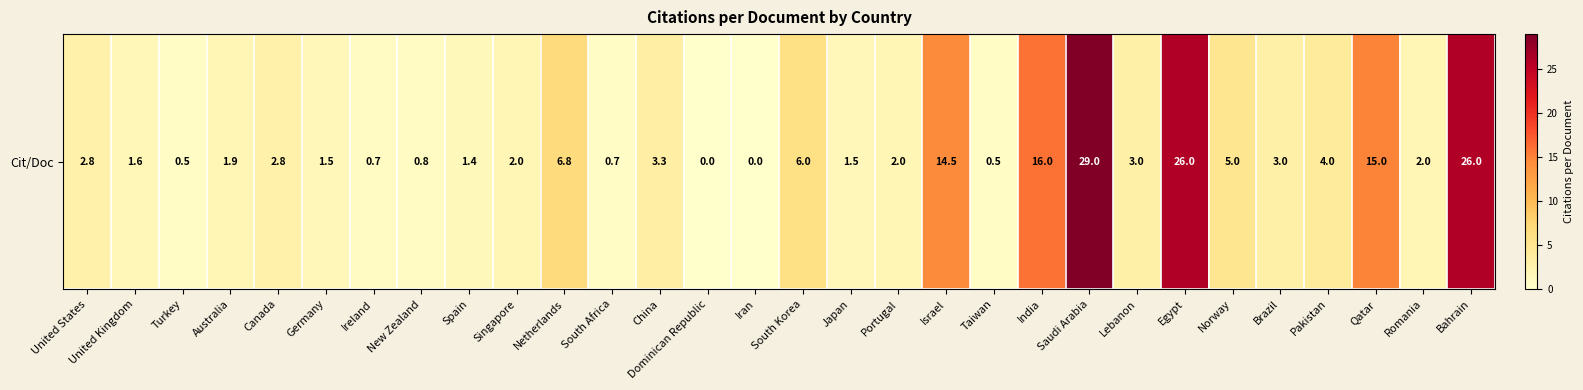

Reading left to right, extract all data points from this chart.

2.8	1.6	0.5	1.9	2.8	1.5	0.7	0.8	1.4	2.0	6.8	0.7	3.3	0.0	0.0	6.0	1.5	2.0	14.5	0.5	16.0	29.0	3.0	26.0	5.0	3.0	4.0	15.0	2.0	26.0